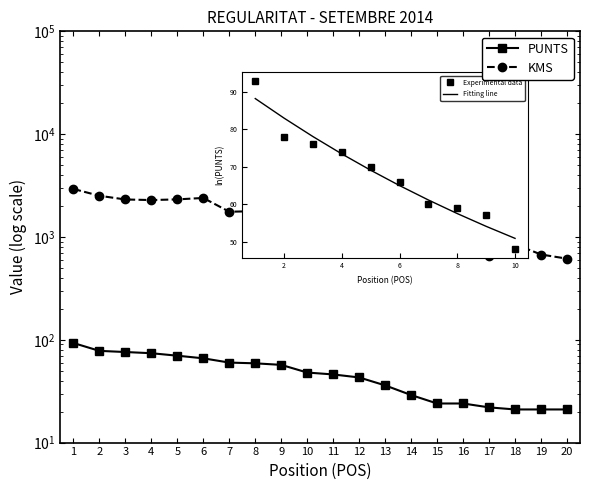

How many series are shown in this chart?

2